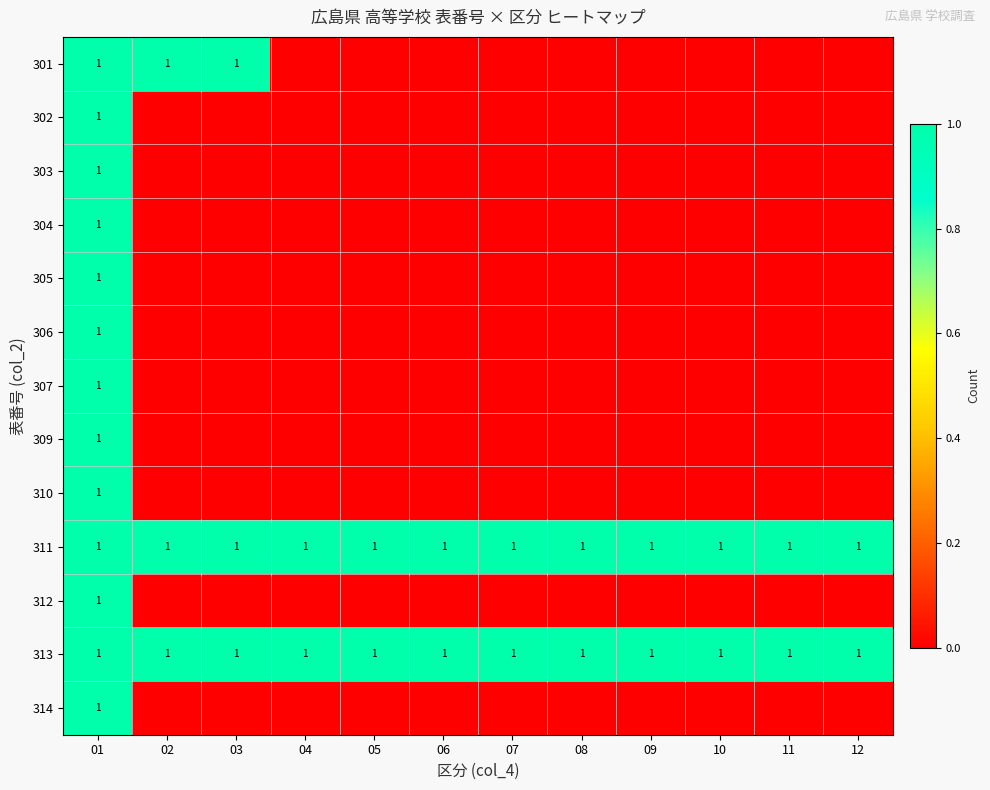

What is the difference between the maximum and minimum values in the 306 series?

1